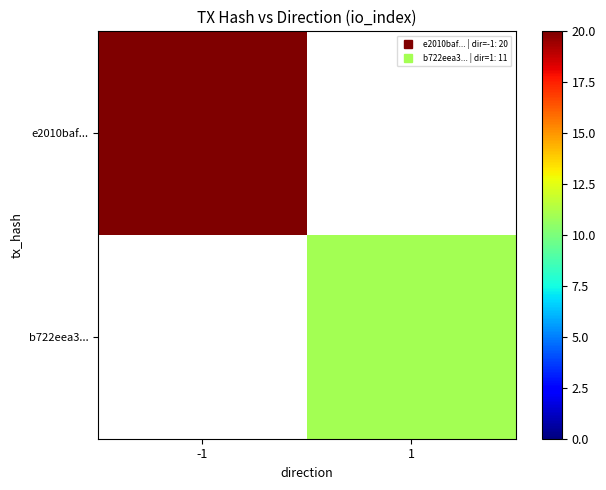

Is it true that b722eea3... equals 16.1 at 1?

False